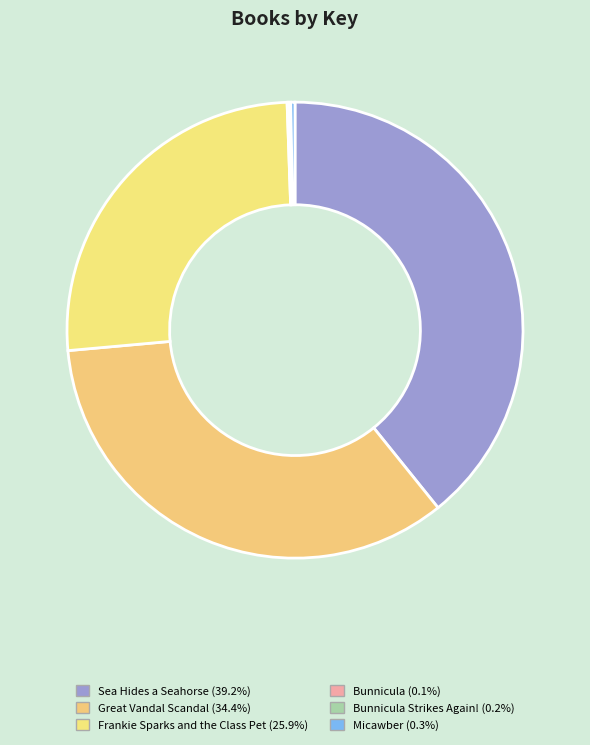

What is the largest slice in the pie chart?

Sea Hides a Seahorse